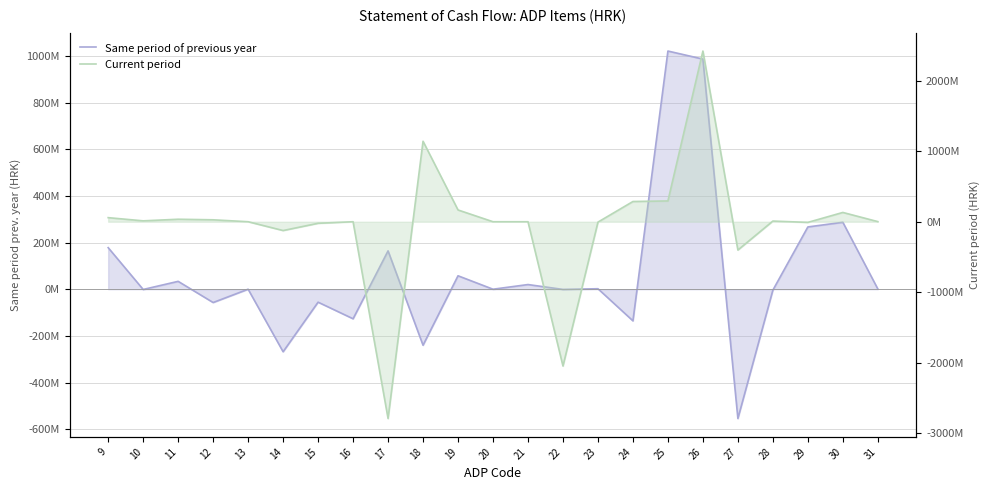

Rank the series by their average value, from lowest to highest.

Current period, Same period of previous year